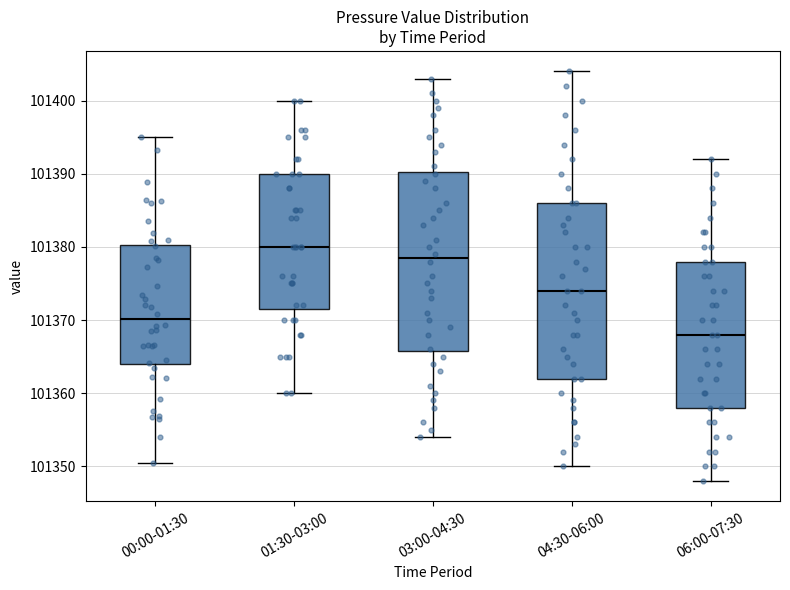

Where does the lower whisker of the box for 01:30-03:00 end on the y-axis? The values are not printed on the chart, so give them approximately, as read against the axis.

101360